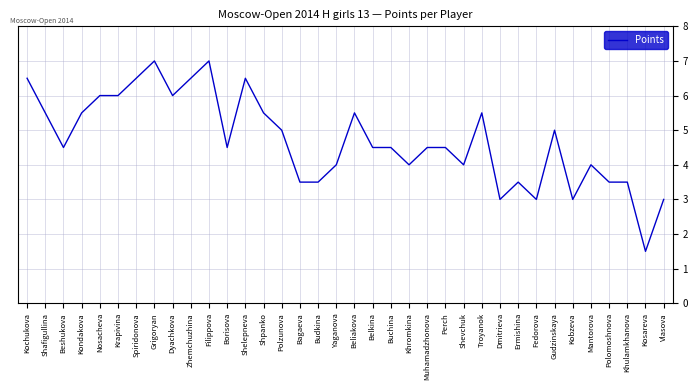

Is it true that the value at Budkina is 1.1?

False